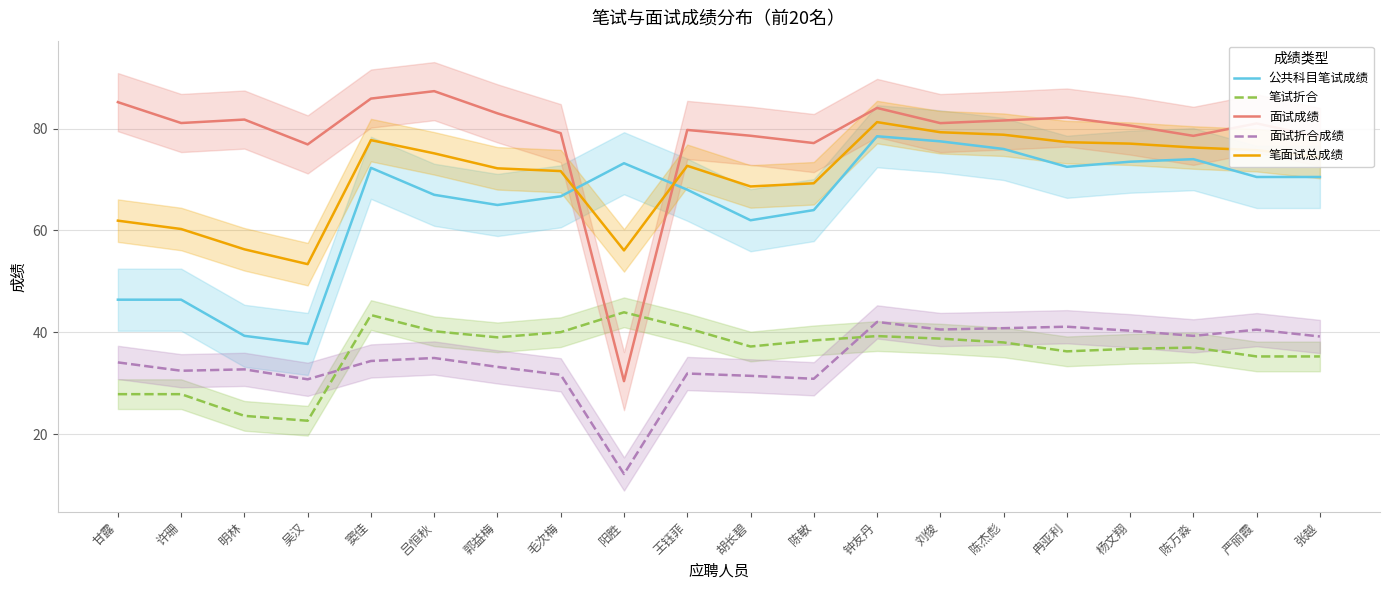

True or false: 笔试折合 and 公共科目笔试成绩 intersect in this chart.

False